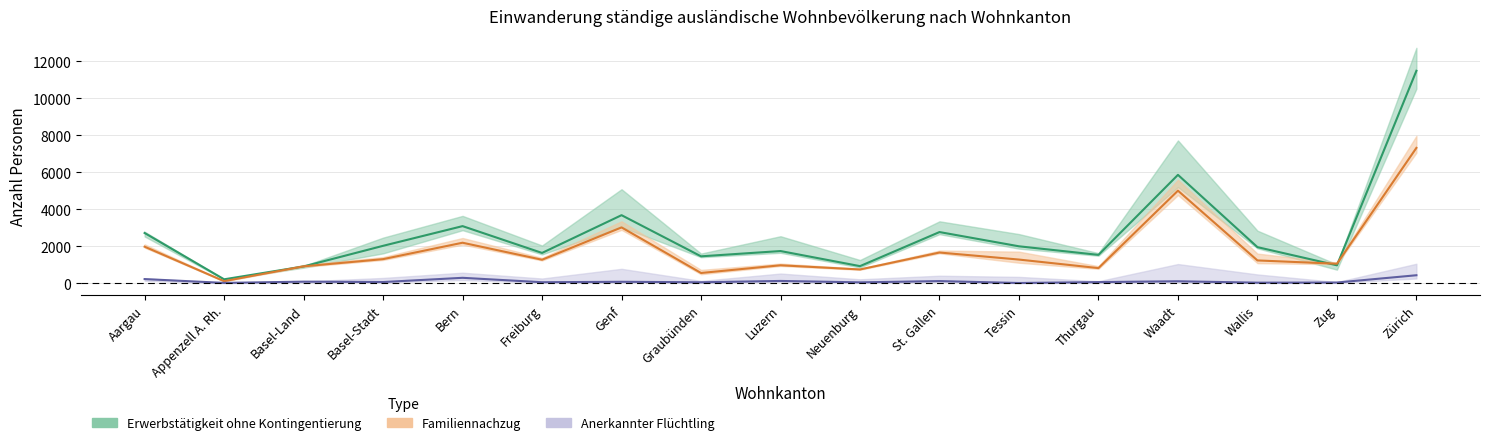

Which category has the lowest value across all series?

Tessin